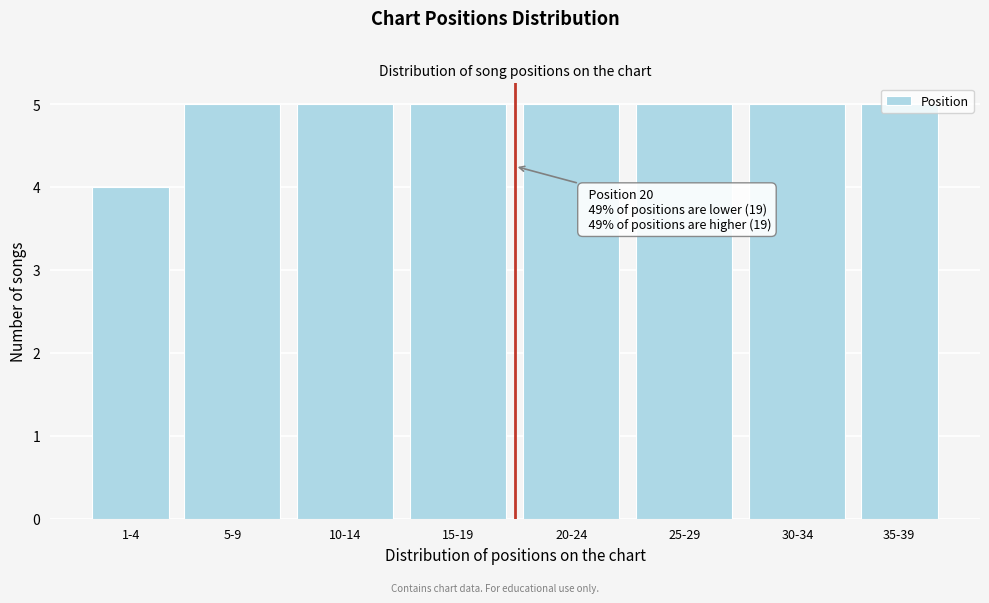

Is it true that the value at 30-34 is 3?

False